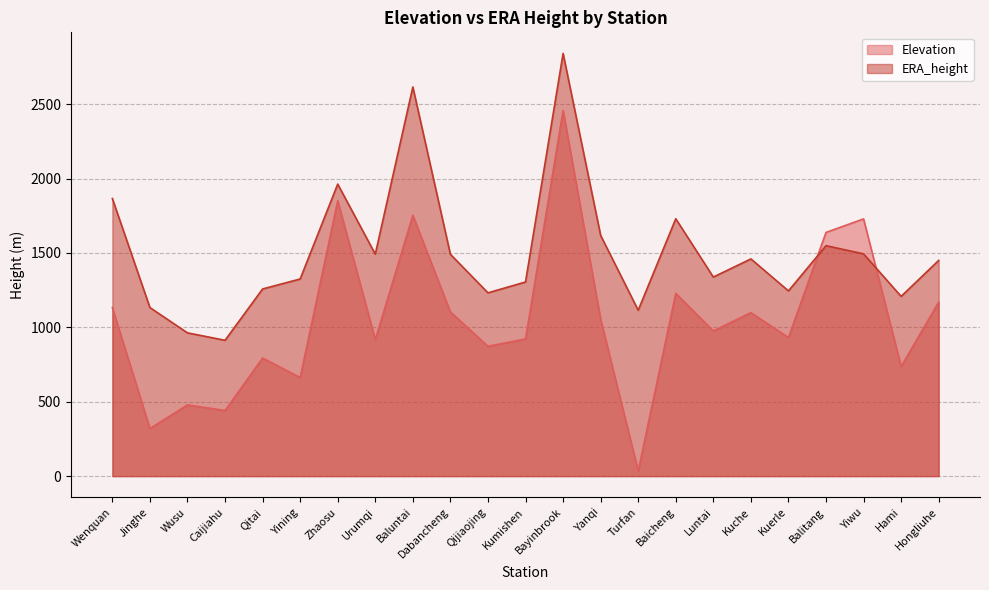

What is the difference between the ERA_height values at Baicheng and Zhaosu?

233